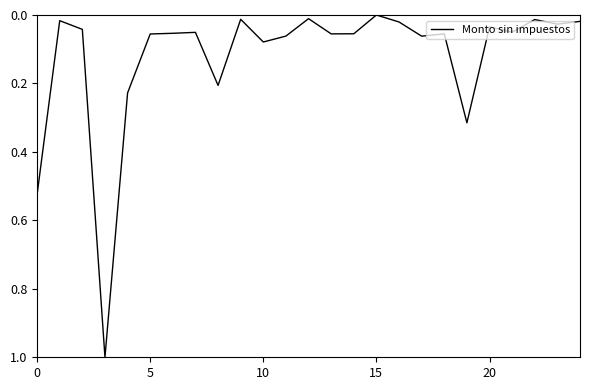

What is the sum of all values?

3.0